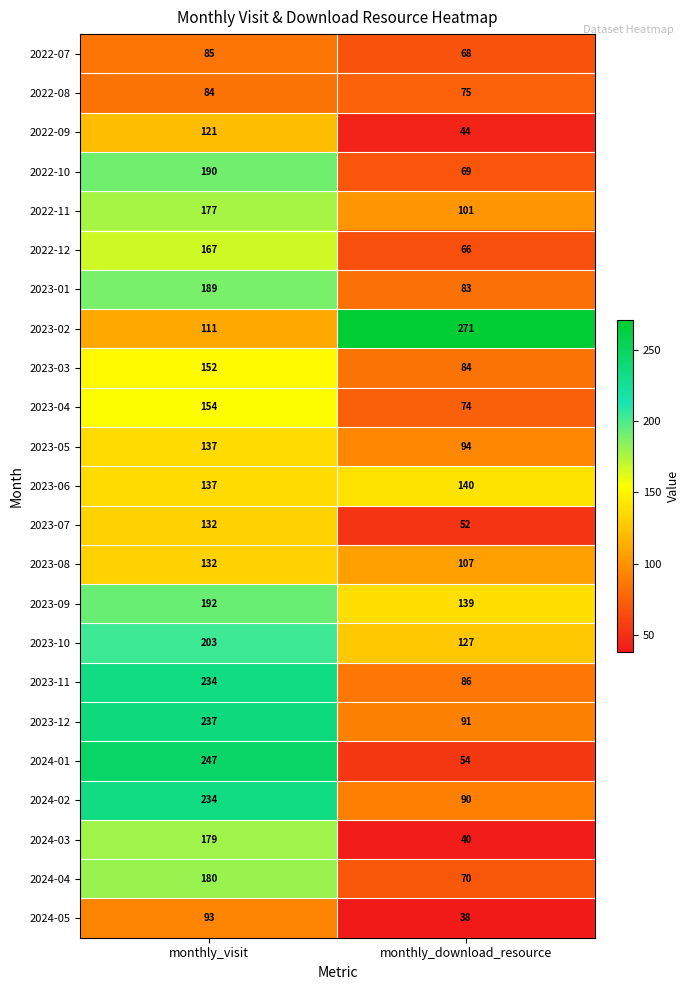

What value does the 2024-03 series have at monthly_visit, to the nearest 50?

200